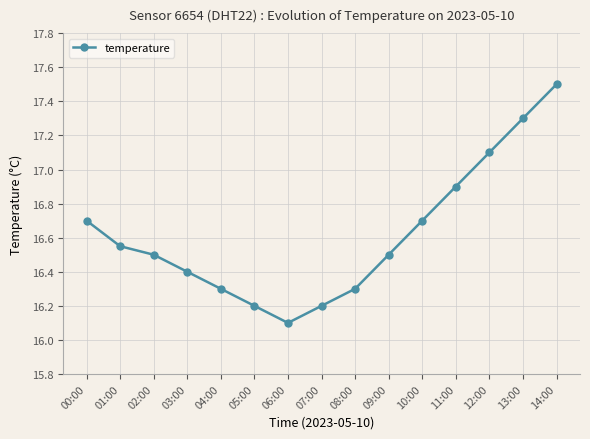

What is the difference between the maximum and minimum values?

1.4